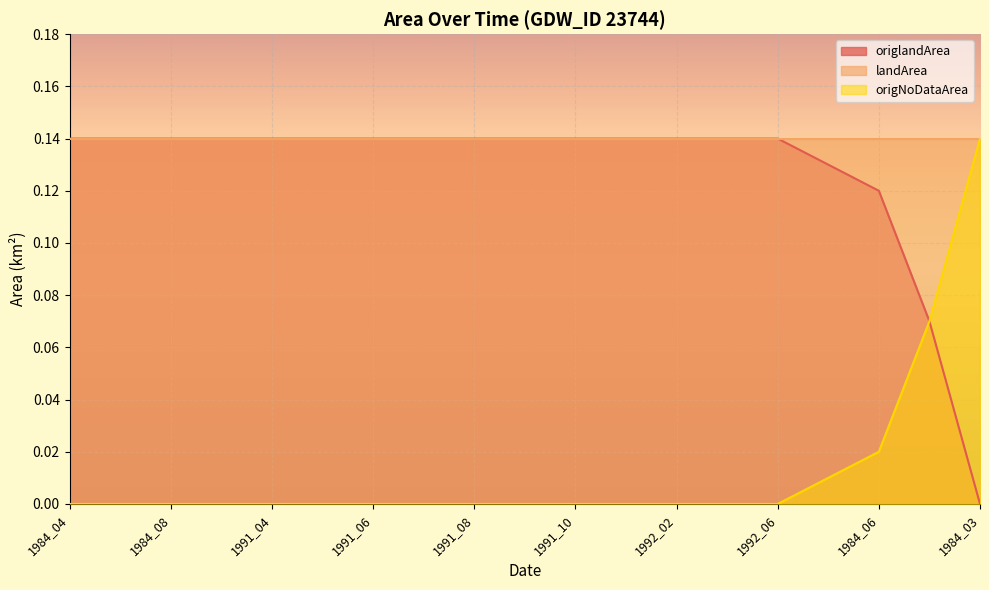

Which has a higher value, 1991_09 or 1991_05?

1991_09